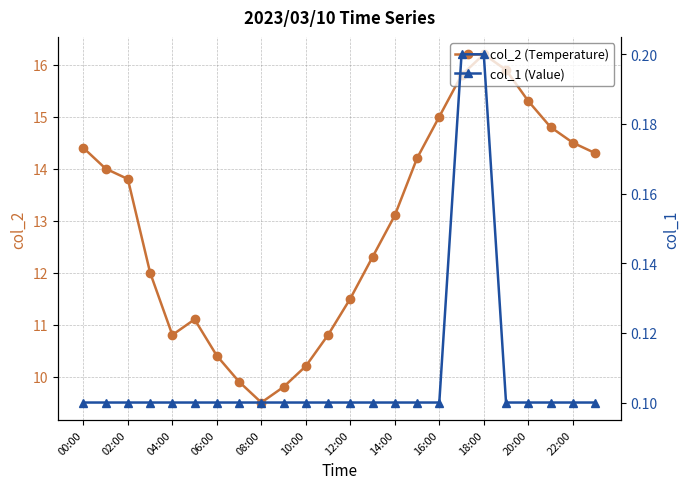

True or false: col_1 (Value) has more than 2 points higher than both neighbors.

False